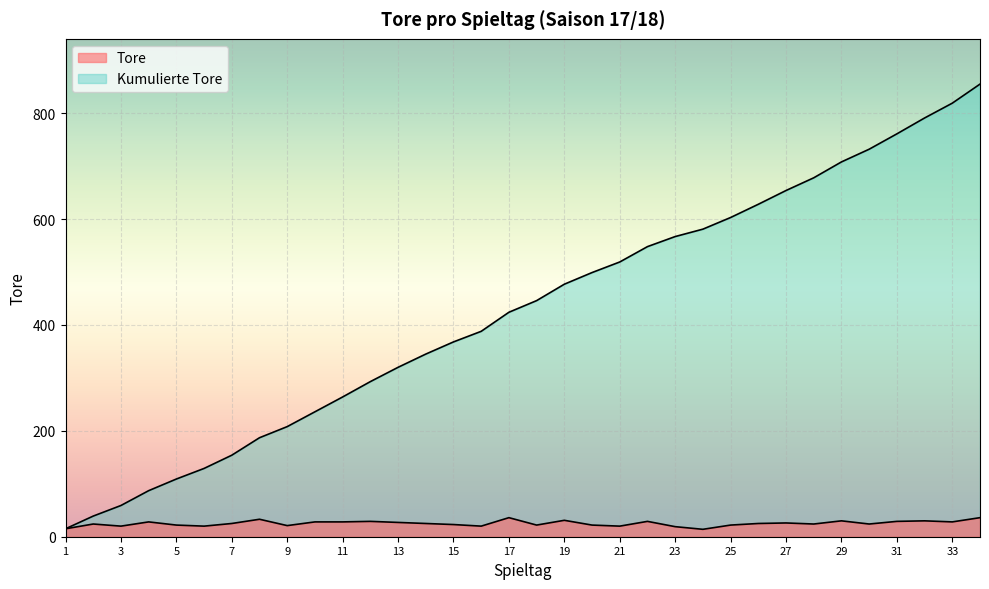

What value does the Cumulative series have at 19, to the nearest 50?

500